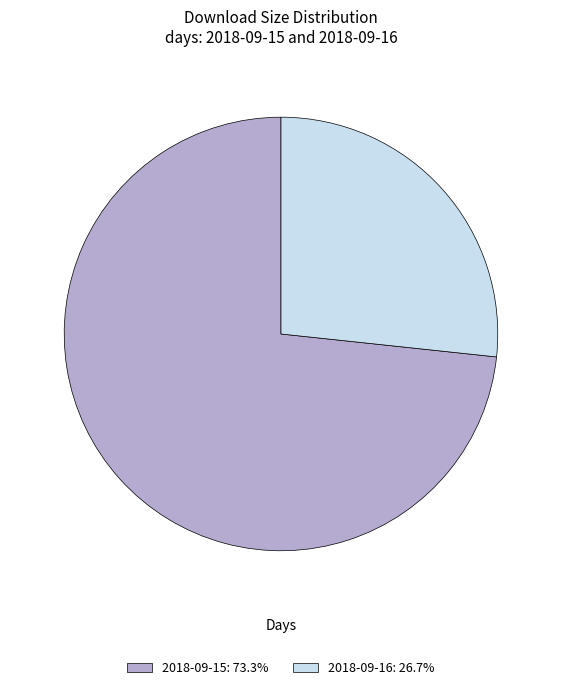

Is the sum of 2018-09-16: 26.7% and 2018-09-15: 73.3% greater than half?

Yes